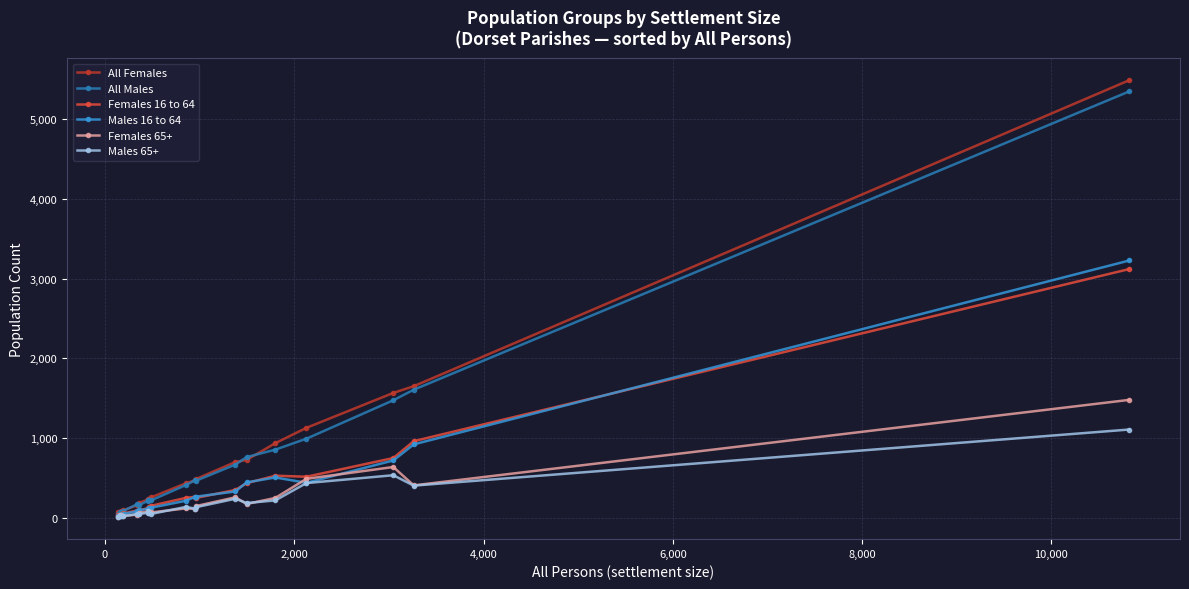

Which series has the widest spread of values?

All Females